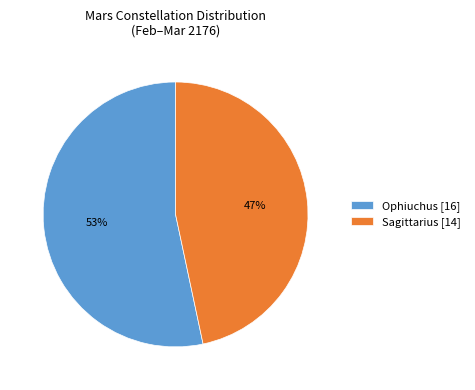

What is the largest slice in the pie chart?

Ophiuchus